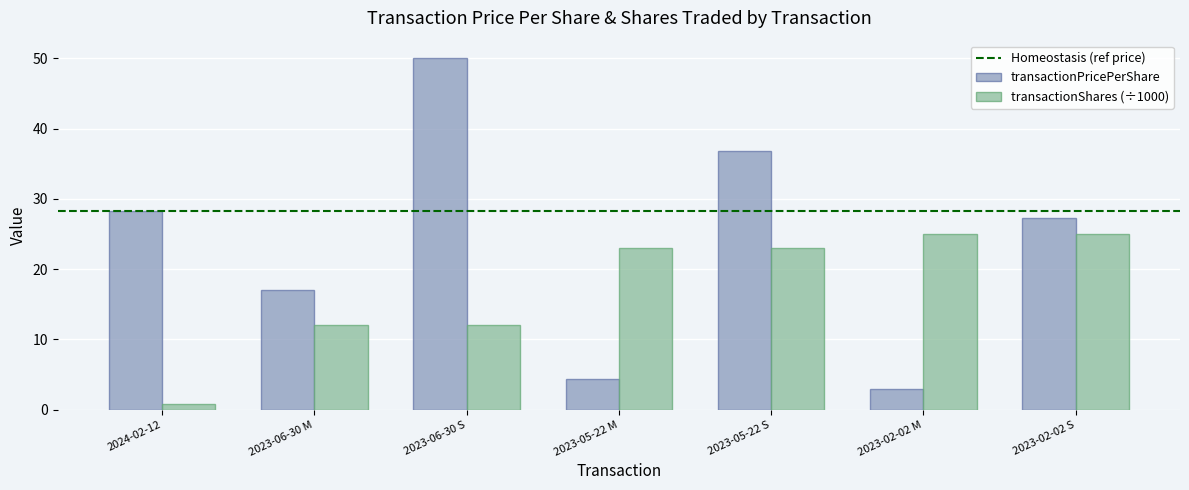

The transactionPricePerShare series shows 28.3 at 2024-02-12. True or false?

True